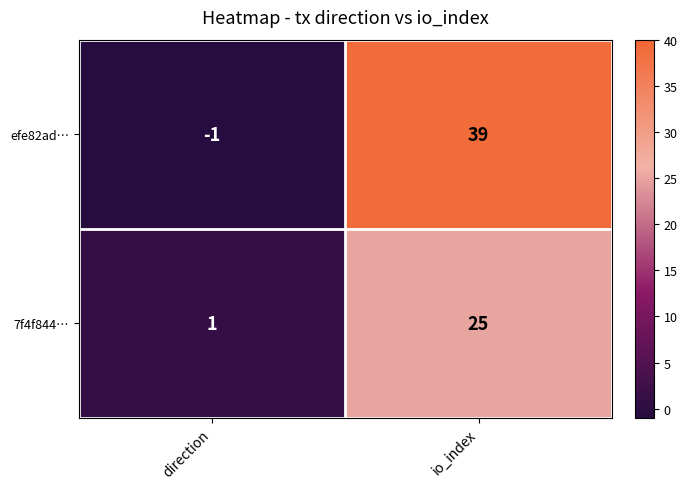

What is the spread (max minus min) of values at io_index?

14